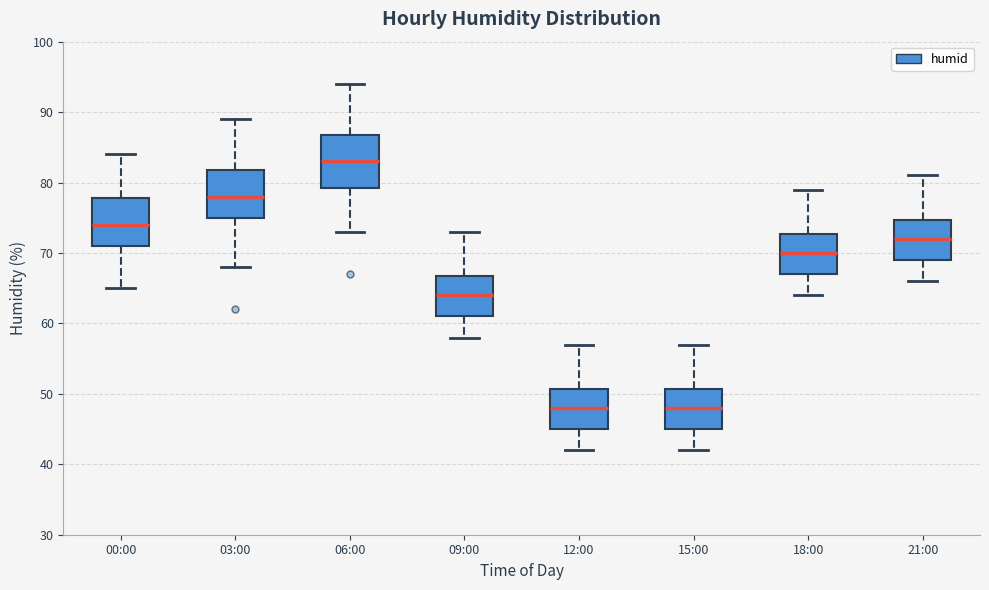

Reading left to right, transcribe this box plot: for each box, give where its median line is, the range the box spans, and where its two whiskers end, as read against the y-axis. The values are not printed on the chart, so give them approximately, as read against the axis.

00:00: median 74, box 71 to 78, whiskers 65 to 84
03:00: median 78, box 75 to 82, whiskers 68 to 89
06:00: median 83, box 79 to 87, whiskers 73 to 94
09:00: median 64, box 61 to 67, whiskers 58 to 73
12:00: median 48, box 45 to 51, whiskers 42 to 57
15:00: median 48, box 45 to 51, whiskers 42 to 57
18:00: median 70, box 67 to 73, whiskers 64 to 79
21:00: median 72, box 69 to 75, whiskers 66 to 81